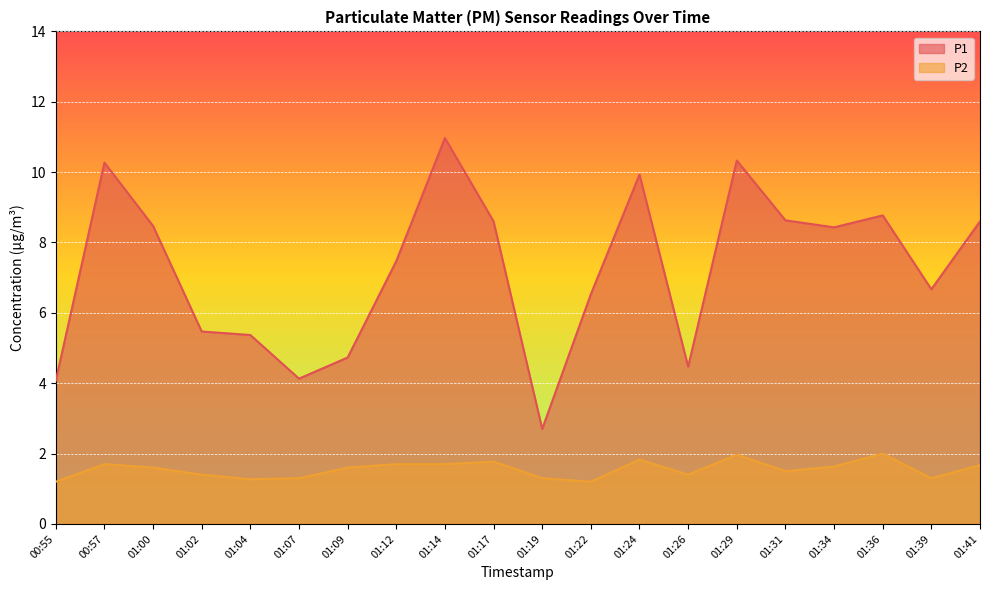

Between 00:55 and 01:36, which series saw the biggest shift?

P1